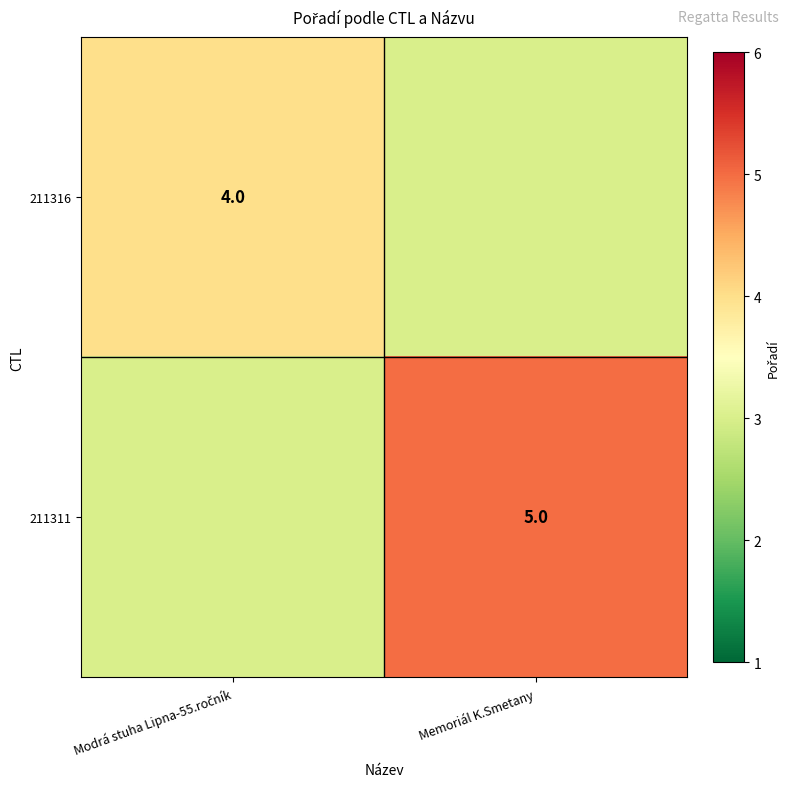

Count the number of categories in the chart.

2